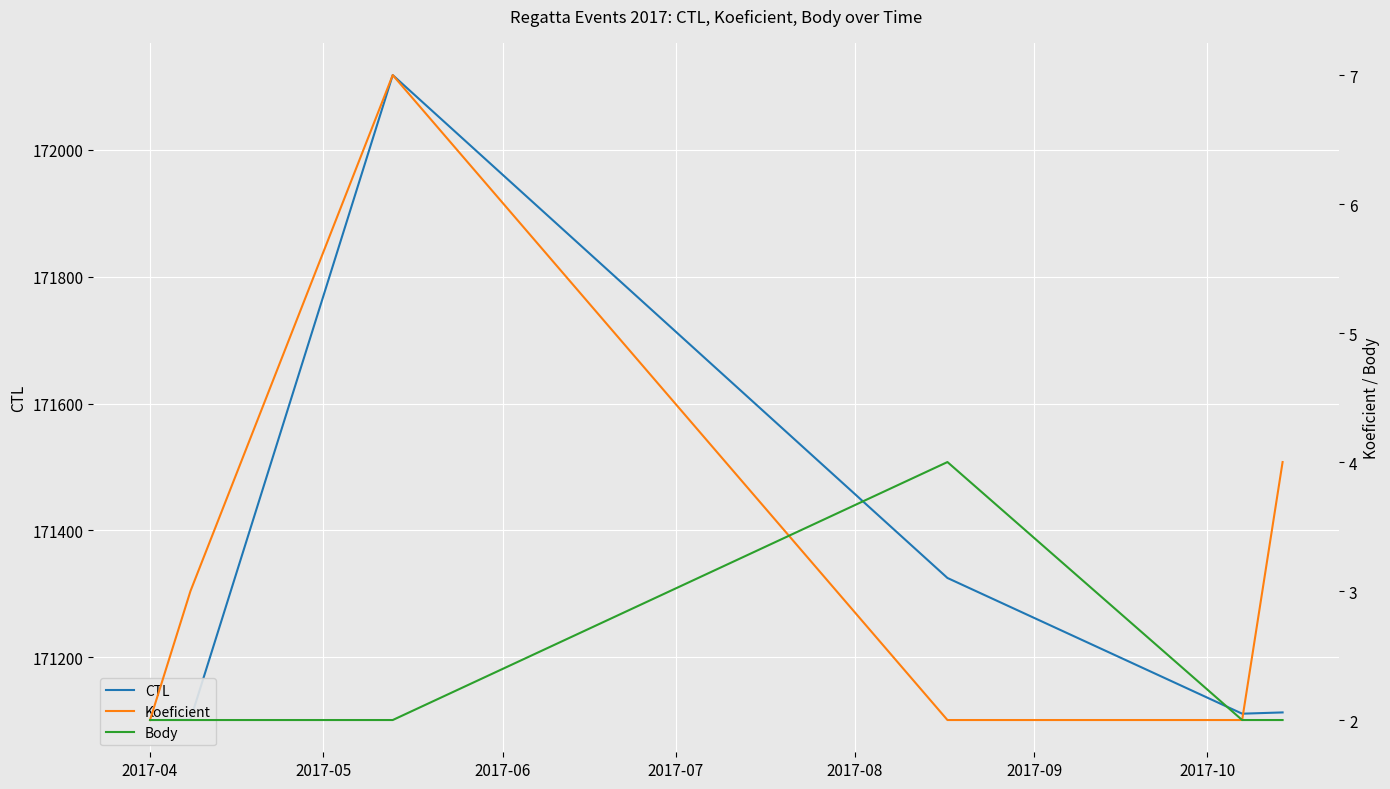

How many interior local peaks does the Body series have?

1